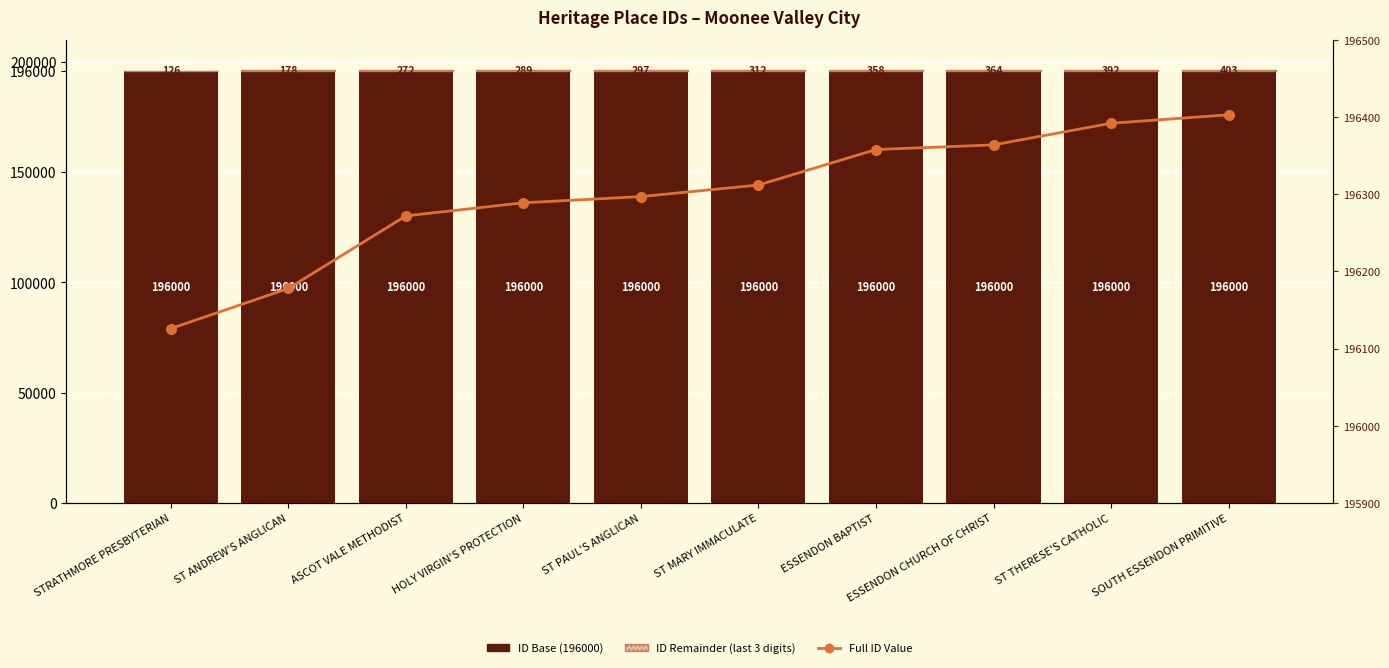

What is the minimum value for ID Remainder?

126